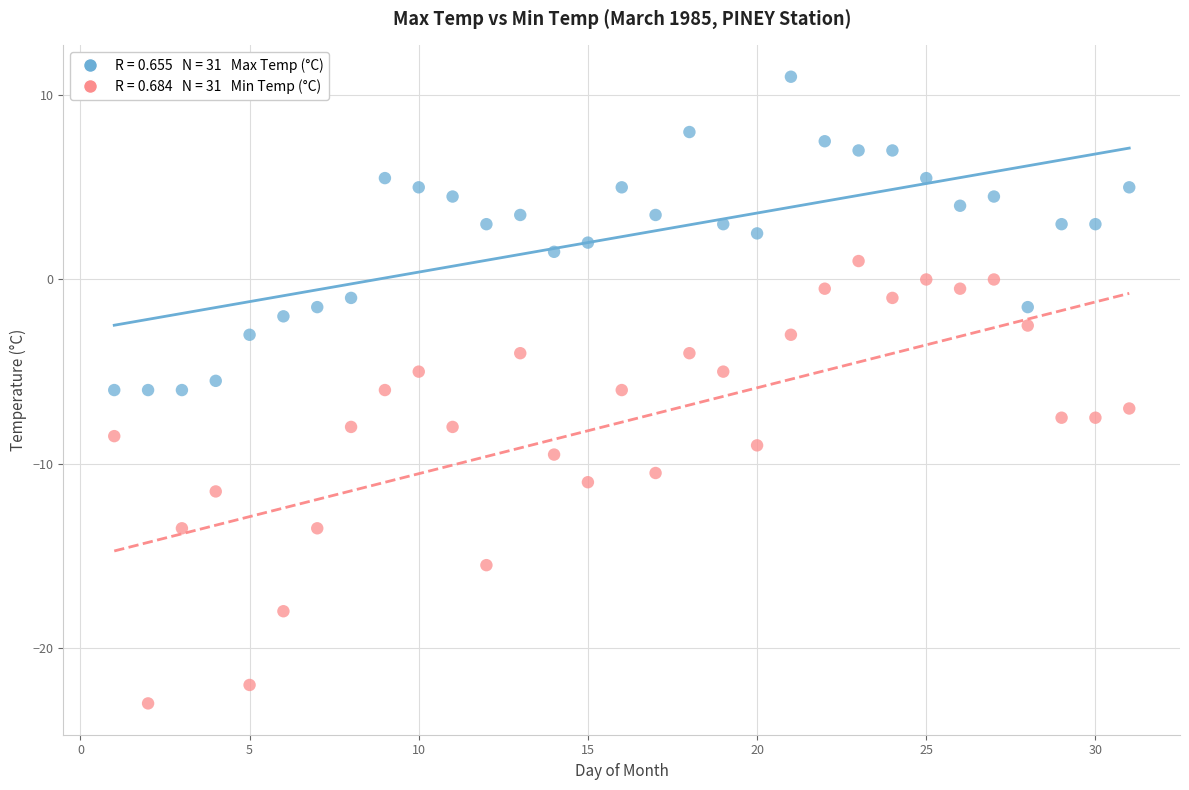

Across all data points, what is the range of Y values (max minus min)?

34.0